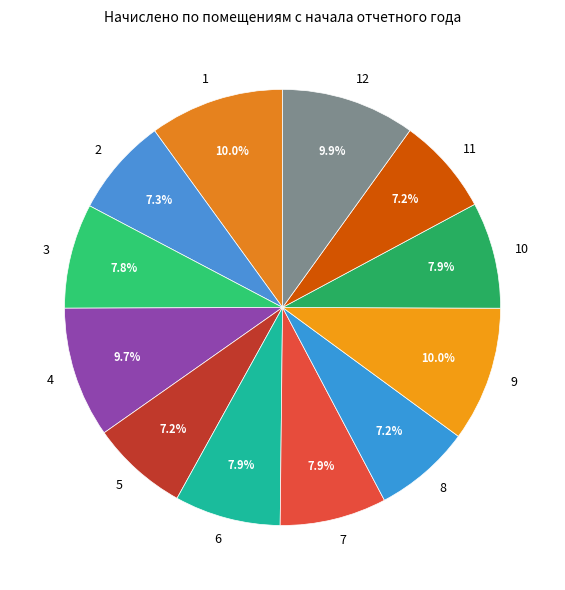

What percentage is the 11 slice, to the nearest percent?

7%